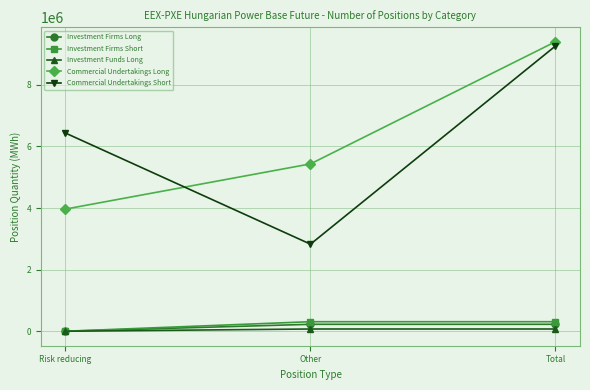

What are all the series names shown in the legend?

Investment Firms Long, Investment Firms Short, Investment Funds Long, Commercial Undertakings Long, Commercial Undertakings Short